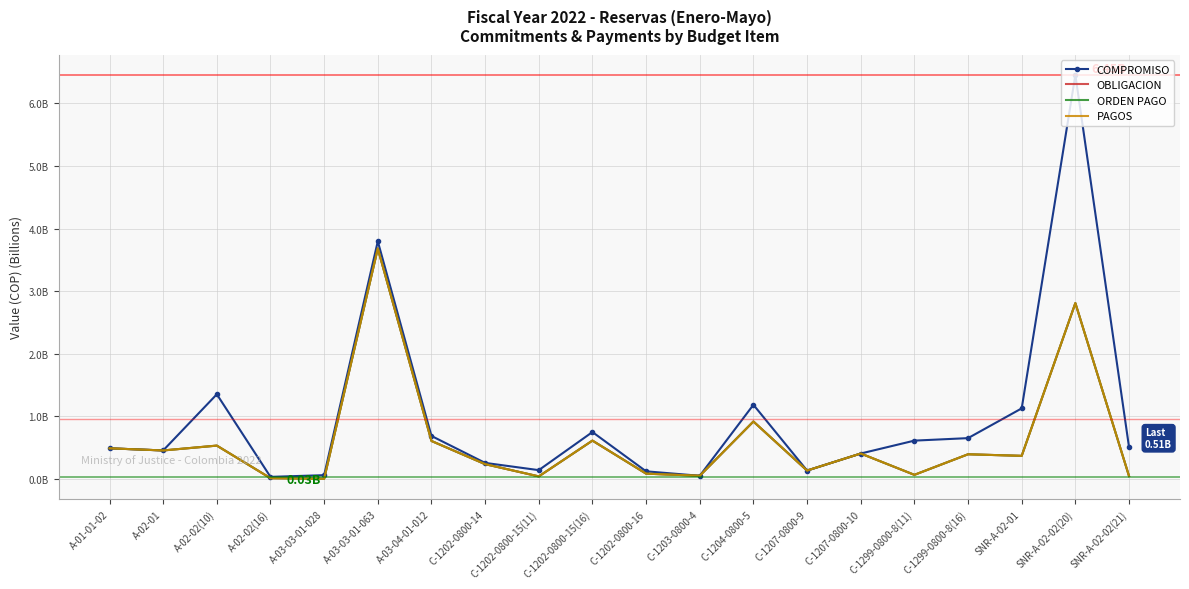

What is the value of the PAGOS point at the 6th from the left?

3.7